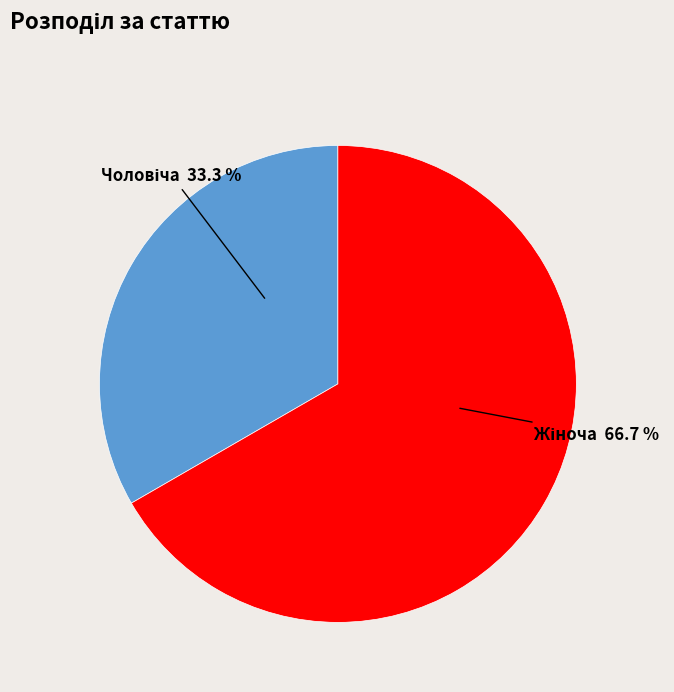

Is there any slice that represents more than half of the pie?

Yes